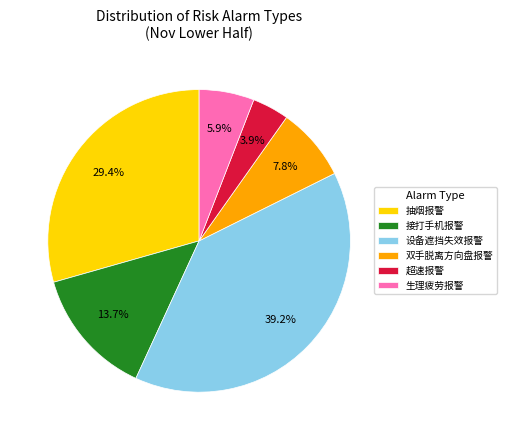

How much of the chart is everything except 设备遮挡失效报警?

60.8%